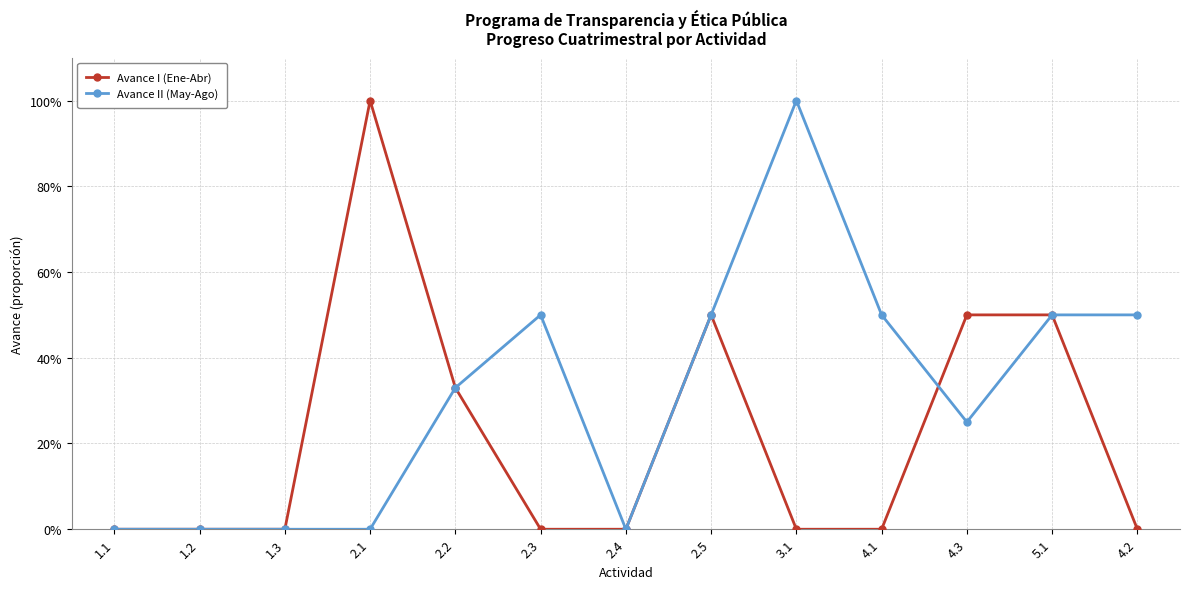

What are all the series names shown in the legend?

Avance I (Ene-Abr), Avance II (May-Ago)